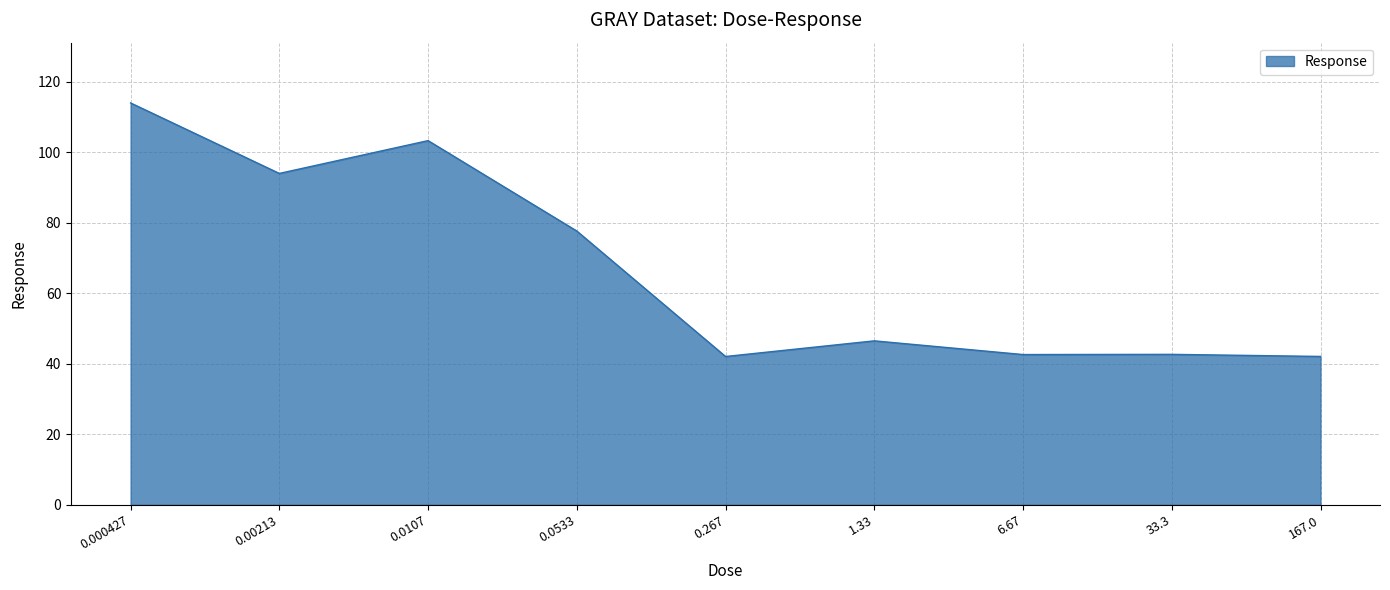

Where is the data nearest to the value 78?

0.0533